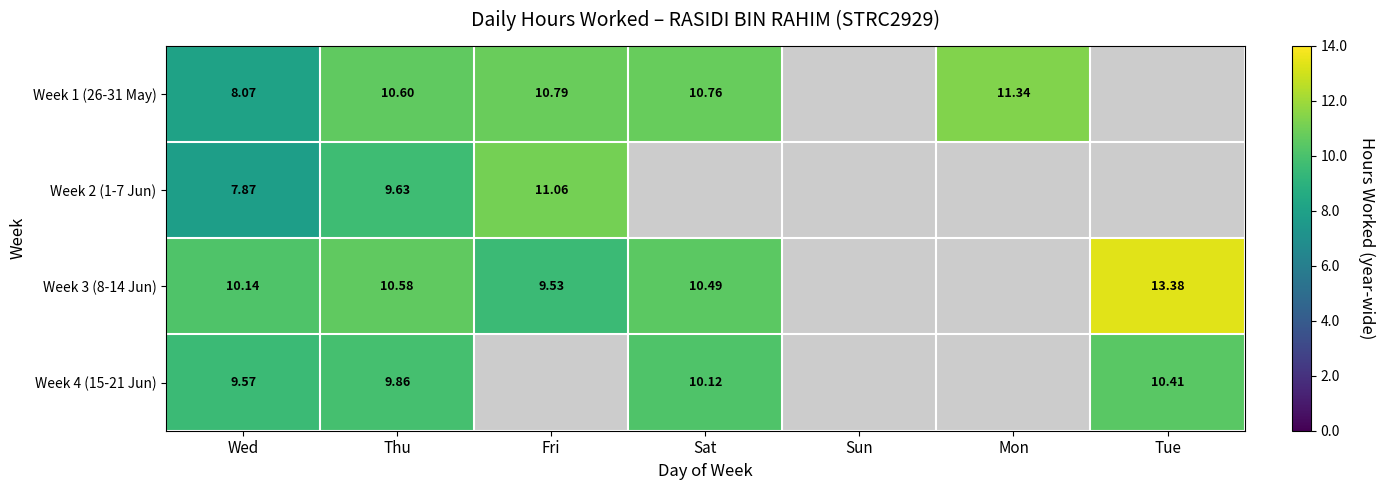

List the series in order of their peak value, highest first.

Week 3 (8-14 Jun), Week 1 (26-31 May), Week 2 (1-7 Jun), Week 4 (15-21 Jun)